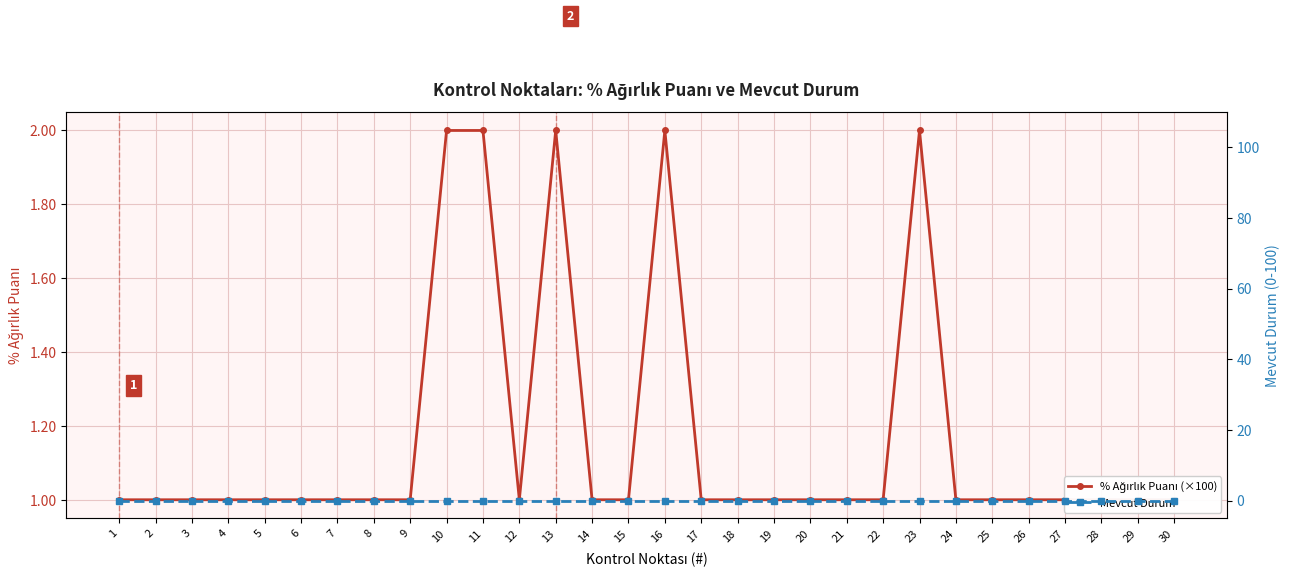

True or false: Mevcut Durum has more than 2 interior local peaks.

False